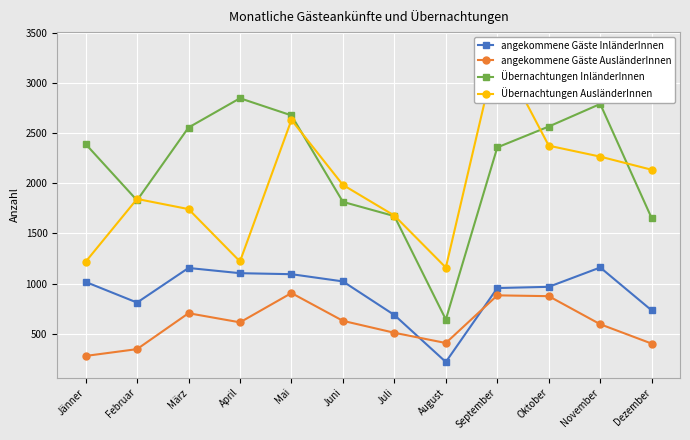

Does the chart display data point markers on the line(s)?

Yes